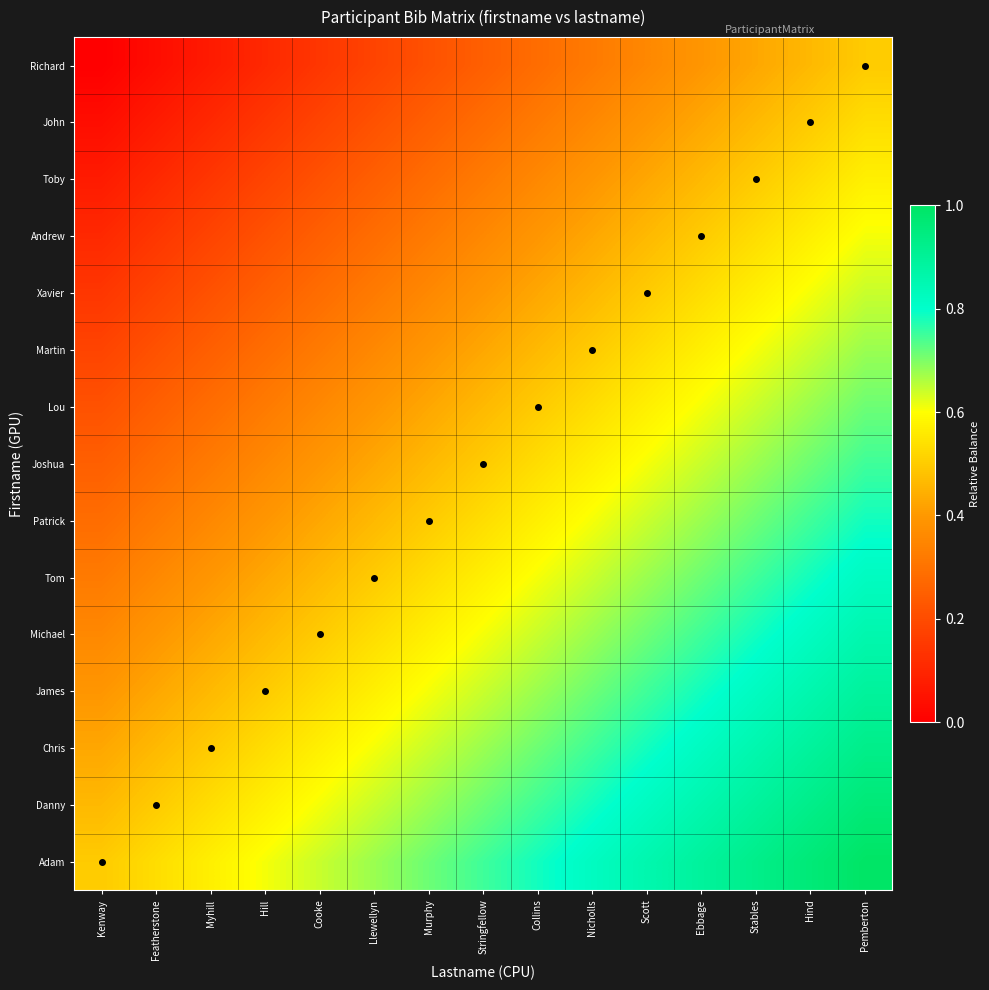

Reading left to right, transcribe all the data shown in this chart.

Adam: Kenway=0.5	Featherstone=0.5	Myhill=0.6	Hill=0.6	Cooke=0.6	Llewellyn=0.7	Murphy=0.7	Stringfellow=0.8	Collins=0.8	Nicholls=0.8	Scott=0.9	Ebbage=0.9	Stables=0.9	Hind=1.0	Pemberton=1.0
Danny: Kenway=0.5	Featherstone=0.5	Myhill=0.5	Hill=0.6	Cooke=0.6	Llewellyn=0.6	Murphy=0.7	Stringfellow=0.7	Collins=0.8	Nicholls=0.8	Scott=0.8	Ebbage=0.9	Stables=0.9	Hind=0.9	Pemberton=1.0
Chris: Kenway=0.4	Featherstone=0.5	Myhill=0.5	Hill=0.5	Cooke=0.6	Llewellyn=0.6	Murphy=0.6	Stringfellow=0.7	Collins=0.7	Nicholls=0.8	Scott=0.8	Ebbage=0.8	Stables=0.9	Hind=0.9	Pemberton=0.9
James: Kenway=0.4	Featherstone=0.4	Myhill=0.5	Hill=0.5	Cooke=0.5	Llewellyn=0.6	Murphy=0.6	Stringfellow=0.6	Collins=0.7	Nicholls=0.7	Scott=0.8	Ebbage=0.8	Stables=0.8	Hind=0.9	Pemberton=0.9
Michael: Kenway=0.4	Featherstone=0.4	Myhill=0.4	Hill=0.5	Cooke=0.5	Llewellyn=0.5	Murphy=0.6	Stringfellow=0.6	Collins=0.6	Nicholls=0.7	Scott=0.7	Ebbage=0.8	Stables=0.8	Hind=0.8	Pemberton=0.9
Tom: Kenway=0.3	Featherstone=0.4	Myhill=0.4	Hill=0.4	Cooke=0.5	Llewellyn=0.5	Murphy=0.5	Stringfellow=0.6	Collins=0.6	Nicholls=0.6	Scott=0.7	Ebbage=0.7	Stables=0.8	Hind=0.8	Pemberton=0.8
Patrick: Kenway=0.3	Featherstone=0.3	Myhill=0.4	Hill=0.4	Cooke=0.4	Llewellyn=0.5	Murphy=0.5	Stringfellow=0.5	Collins=0.6	Nicholls=0.6	Scott=0.6	Ebbage=0.7	Stables=0.7	Hind=0.8	Pemberton=0.8
Joshua: Kenway=0.2	Featherstone=0.3	Myhill=0.3	Hill=0.4	Cooke=0.4	Llewellyn=0.4	Murphy=0.5	Stringfellow=0.5	Collins=0.5	Nicholls=0.6	Scott=0.6	Ebbage=0.6	Stables=0.7	Hind=0.7	Pemberton=0.8
Lou: Kenway=0.2	Featherstone=0.2	Myhill=0.3	Hill=0.3	Cooke=0.4	Llewellyn=0.4	Murphy=0.4	Stringfellow=0.5	Collins=0.5	Nicholls=0.5	Scott=0.6	Ebbage=0.6	Stables=0.6	Hind=0.7	Pemberton=0.7
Martin: Kenway=0.2	Featherstone=0.2	Myhill=0.2	Hill=0.3	Cooke=0.3	Llewellyn=0.4	Murphy=0.4	Stringfellow=0.4	Collins=0.5	Nicholls=0.5	Scott=0.5	Ebbage=0.6	Stables=0.6	Hind=0.6	Pemberton=0.7
Xavier: Kenway=0.1	Featherstone=0.2	Myhill=0.2	Hill=0.3	Cooke=0.3	Llewellyn=0.3	Murphy=0.4	Stringfellow=0.4	Collins=0.4	Nicholls=0.5	Scott=0.5	Ebbage=0.5	Stables=0.6	Hind=0.6	Pemberton=0.6
Andrew: Kenway=0.1	Featherstone=0.1	Myhill=0.2	Hill=0.2	Cooke=0.2	Llewellyn=0.3	Murphy=0.3	Stringfellow=0.4	Collins=0.4	Nicholls=0.4	Scott=0.5	Ebbage=0.5	Stables=0.5	Hind=0.6	Pemberton=0.6
Toby: Kenway=0.1	Featherstone=0.1	Myhill=0.1	Hill=0.2	Cooke=0.2	Llewellyn=0.2	Murphy=0.3	Stringfellow=0.3	Collins=0.4	Nicholls=0.4	Scott=0.4	Ebbage=0.5	Stables=0.5	Hind=0.5	Pemberton=0.6
John: Kenway=0.0	Featherstone=0.1	Myhill=0.1	Hill=0.1	Cooke=0.2	Llewellyn=0.2	Murphy=0.2	Stringfellow=0.3	Collins=0.3	Nicholls=0.4	Scott=0.4	Ebbage=0.4	Stables=0.5	Hind=0.5	Pemberton=0.5
Richard: Kenway=0.0	Featherstone=0.0	Myhill=0.1	Hill=0.1	Cooke=0.1	Llewellyn=0.2	Murphy=0.2	Stringfellow=0.2	Collins=0.3	Nicholls=0.3	Scott=0.4	Ebbage=0.4	Stables=0.4	Hind=0.5	Pemberton=0.5